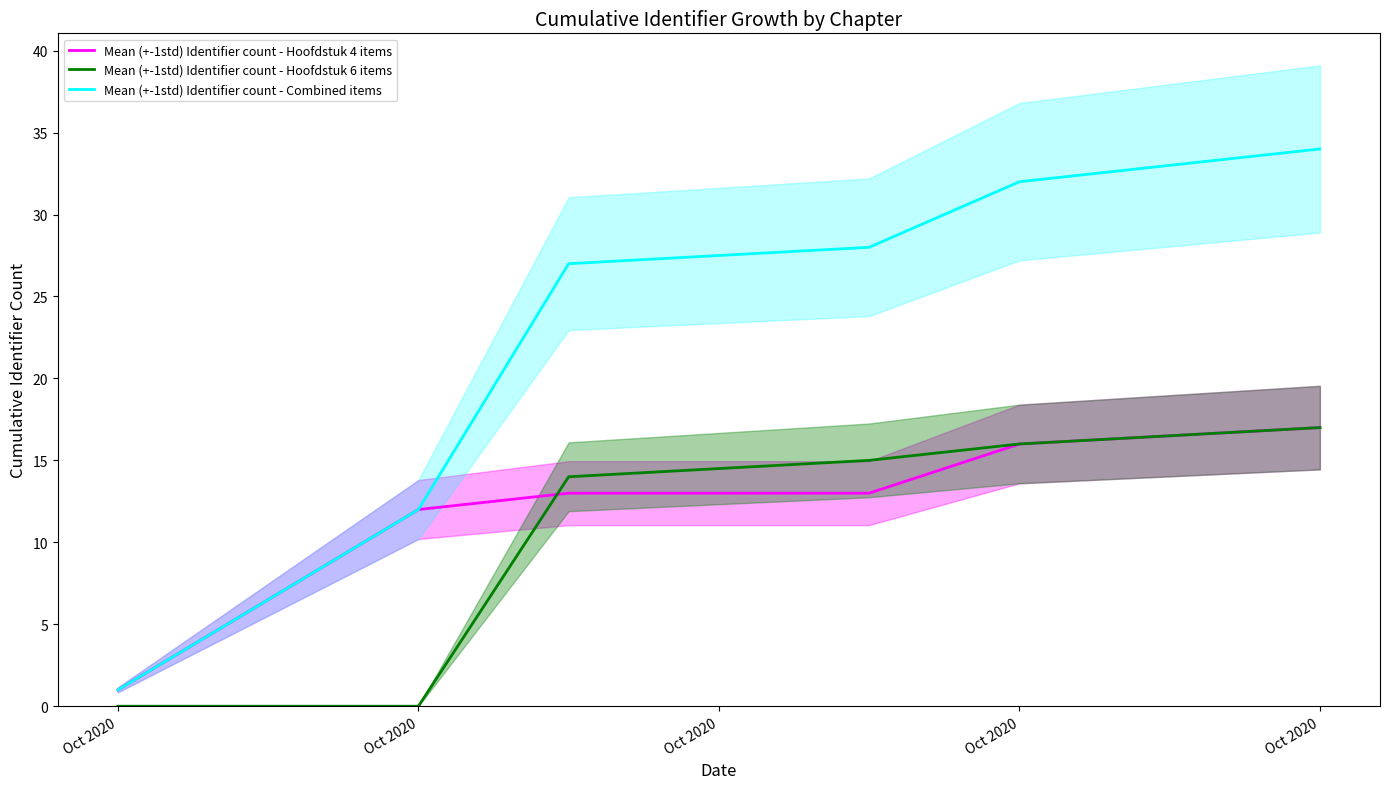

Is it true that Mean (+-1std) Identifier count - Hoofdstuk 4 items equals 16 at Oct 2020?

True